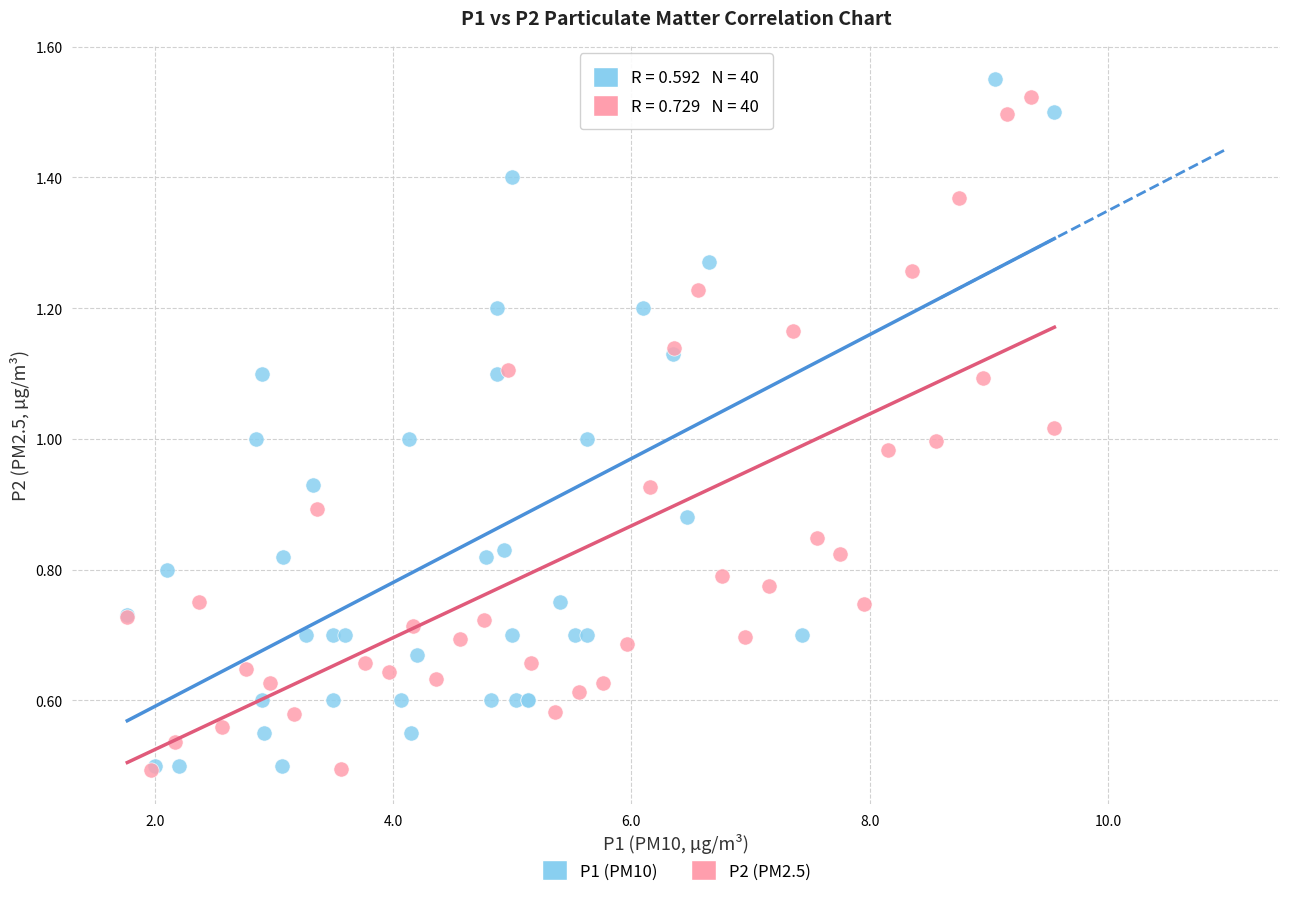

Which series has the widest spread of Y values?

P1 (PM10)